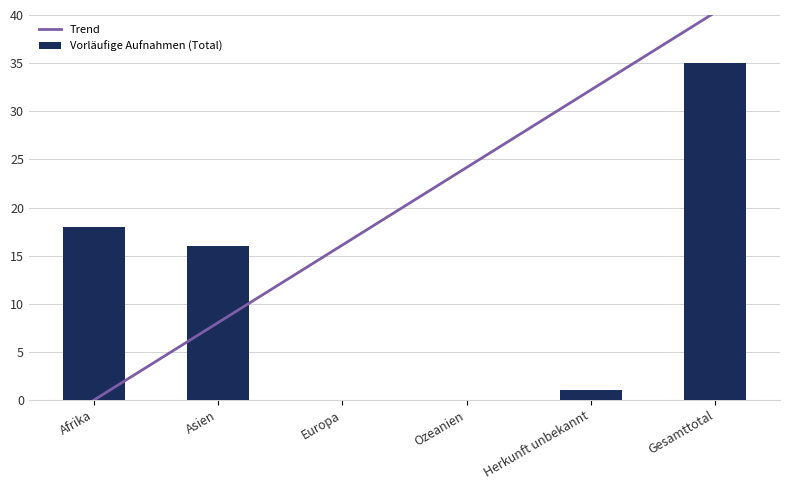

Which has a higher value, Asien or Ozeanien?

Ozeanien